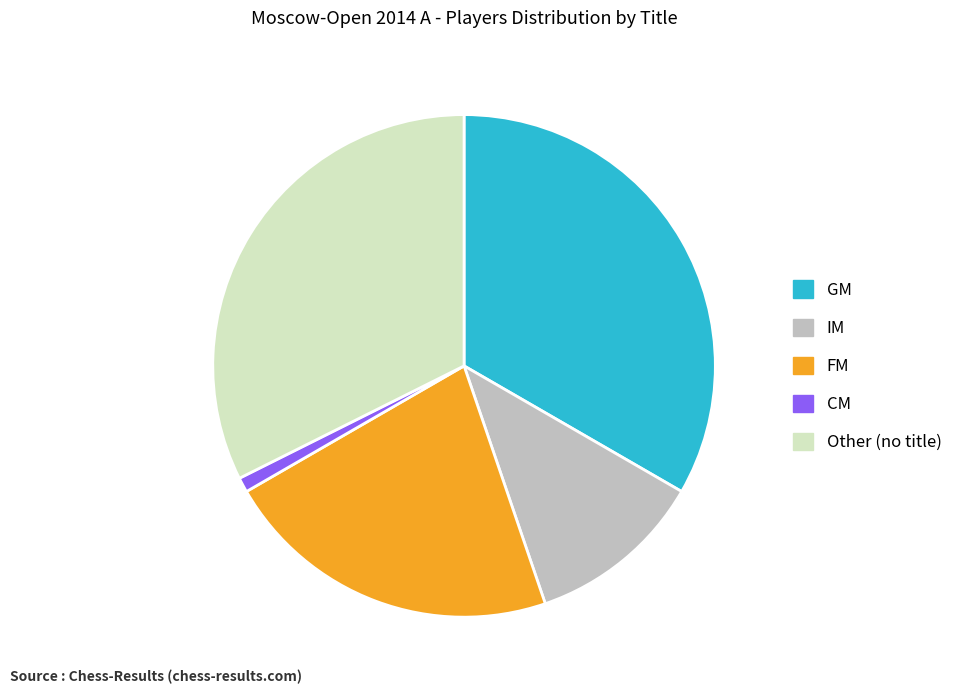

Count the number of slices in the pie.

5